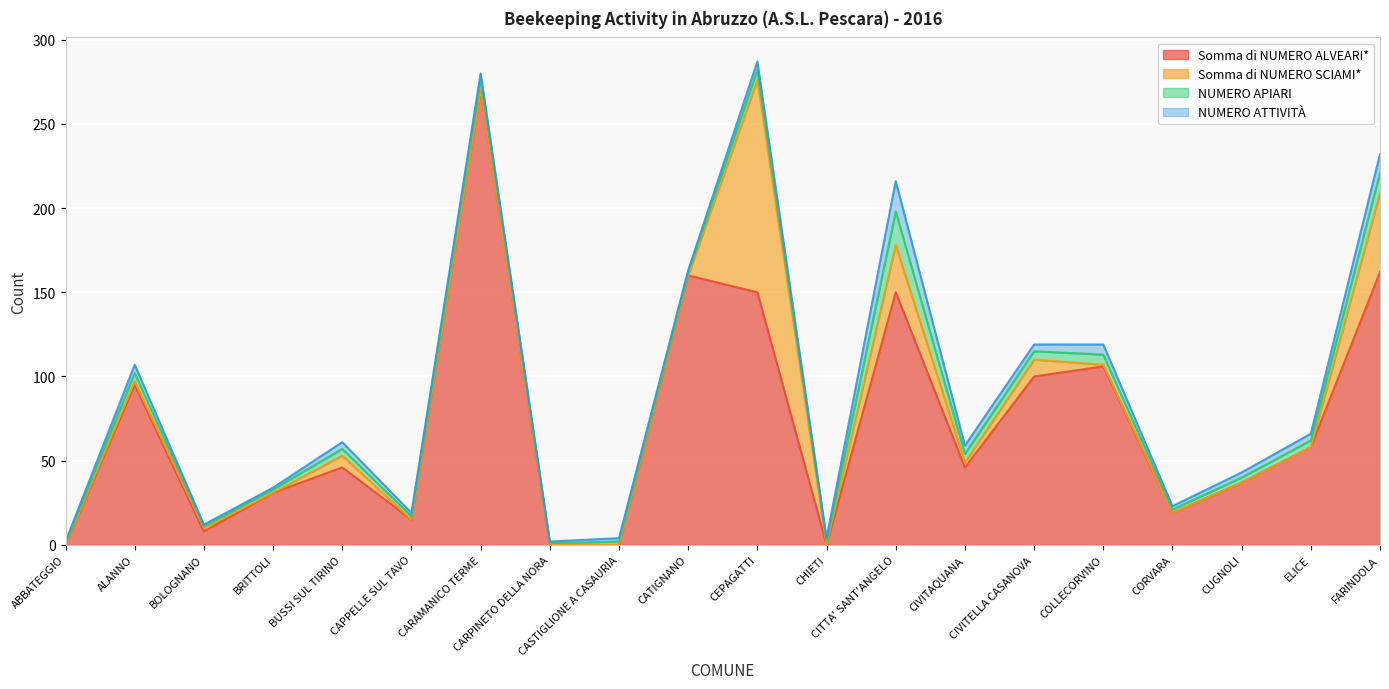

What is the total value across all series at CEPAGATTI?

287